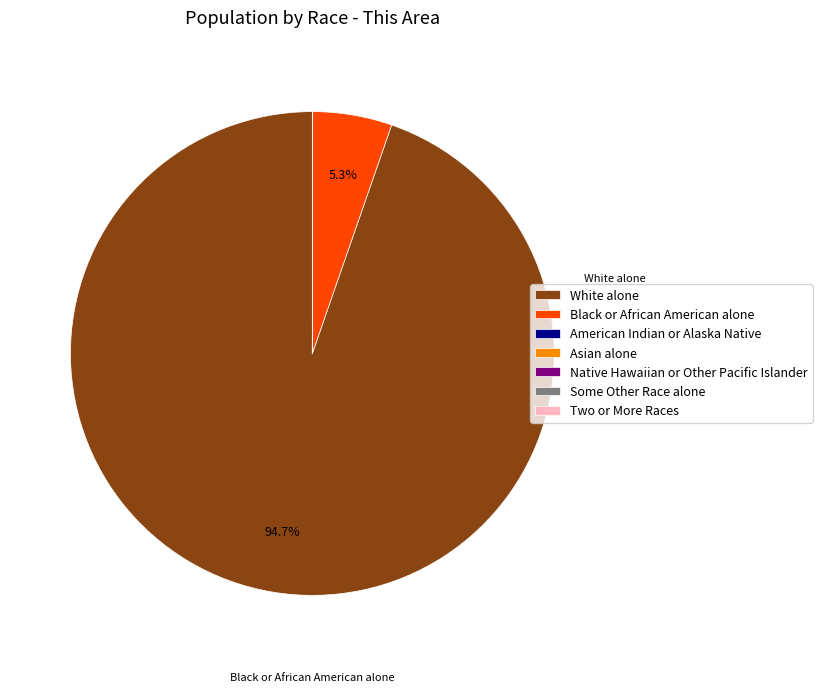

What percentage is NOT represented by Black or African American alone?

94.7%